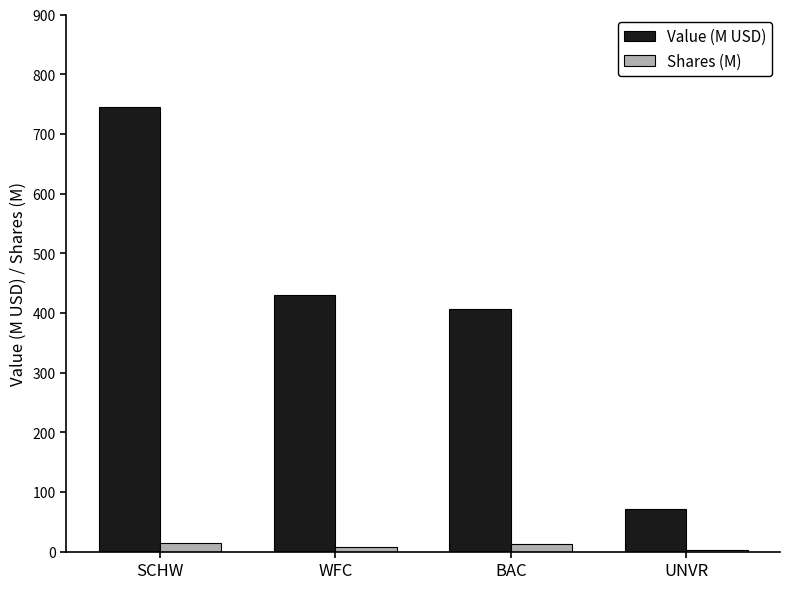

Between SCHW and WFC, which series saw the biggest shift?

Value (M USD)